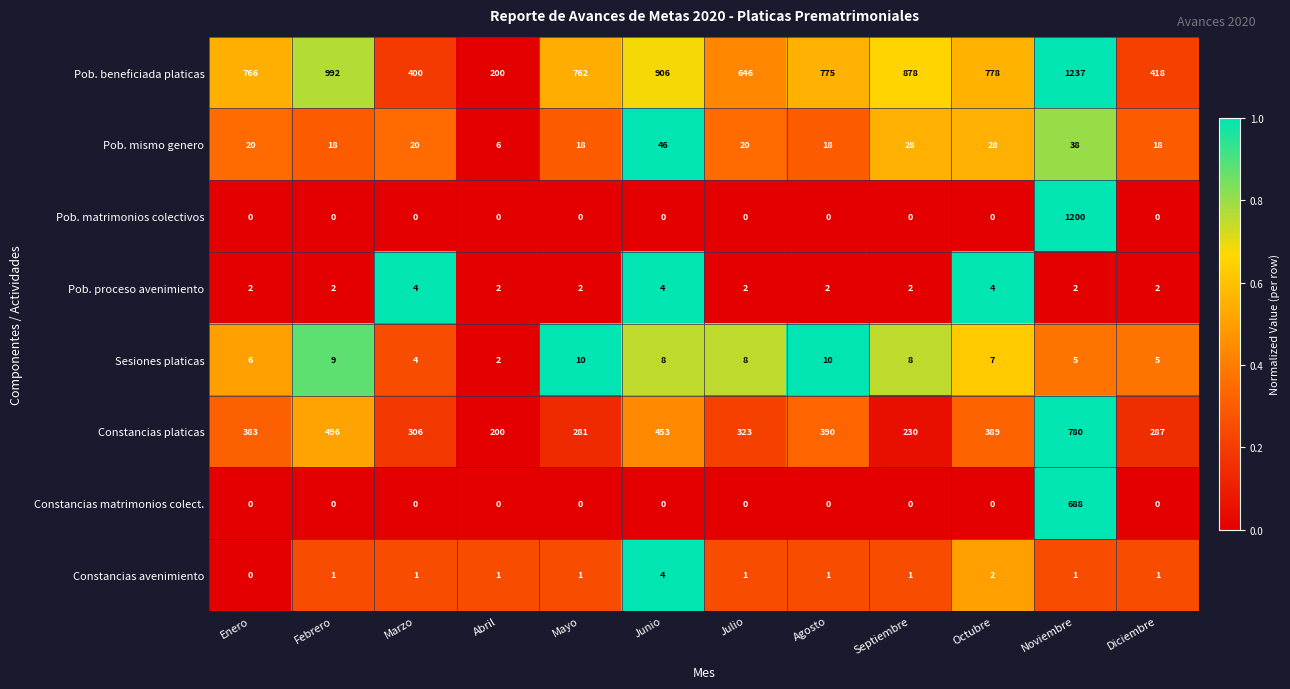

What is the spread (max minus min) of values at Febrero?

992